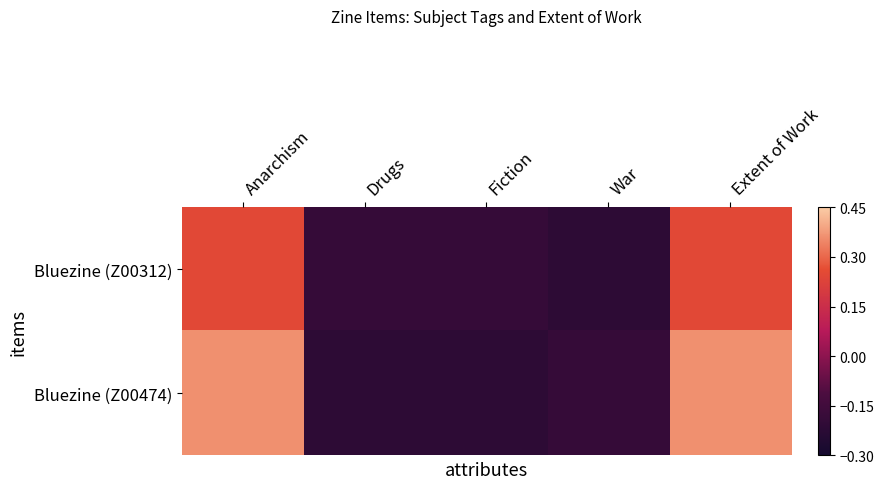

Reading left to right, what are all the values shown in this chart?

Bluezine (Z00312): Anarchism=0.2	Drugs=-0.2	Fiction=-0.2	War=-0.2	Extent of Work=0.2
Bluezine (Z00474): Anarchism=0.4	Drugs=-0.2	Fiction=-0.2	War=-0.2	Extent of Work=0.4